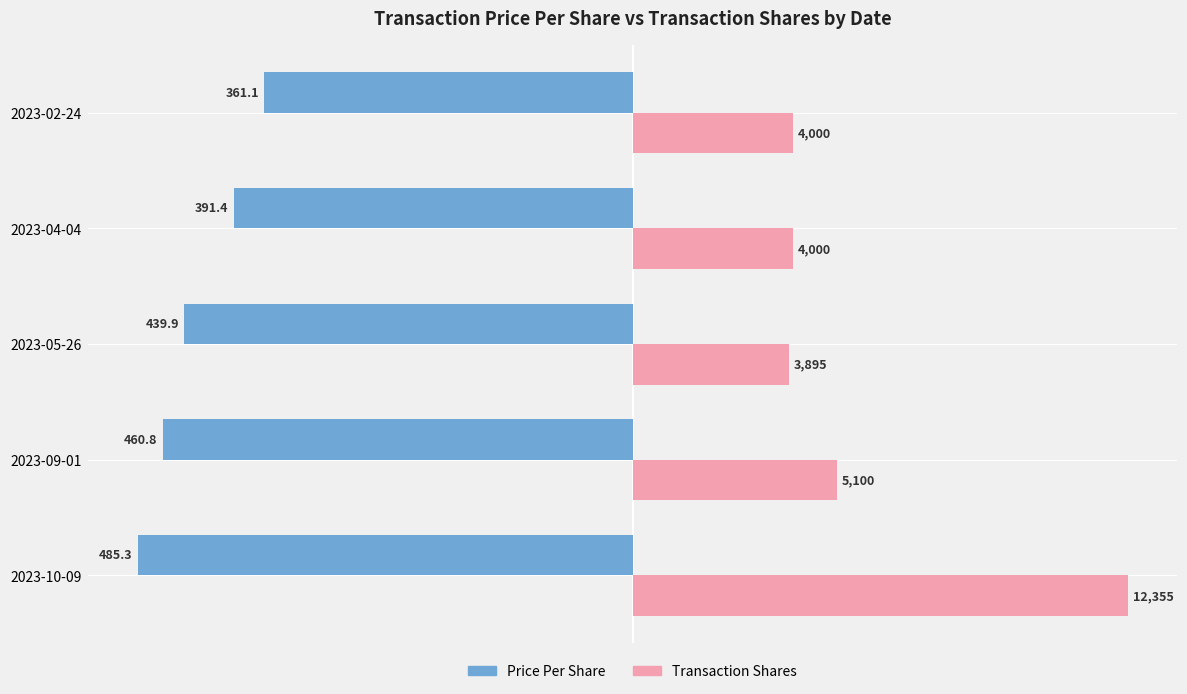

Are the bars horizontal?

Yes